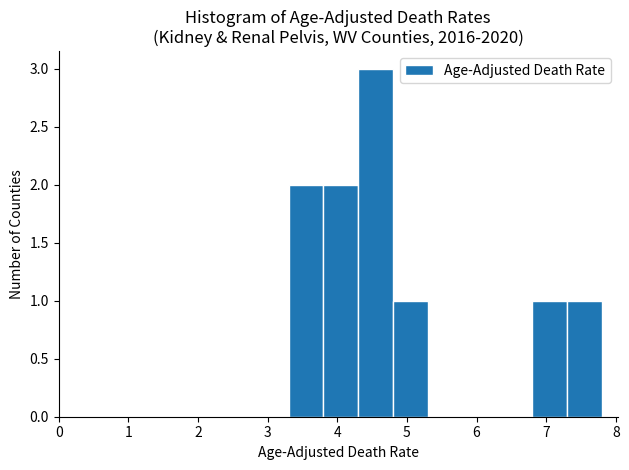

How tall is the bar that spans 3.8 to 4.3 on the x-axis? The values are not printed on the chart, so give them approximately, as read against the axis.

2